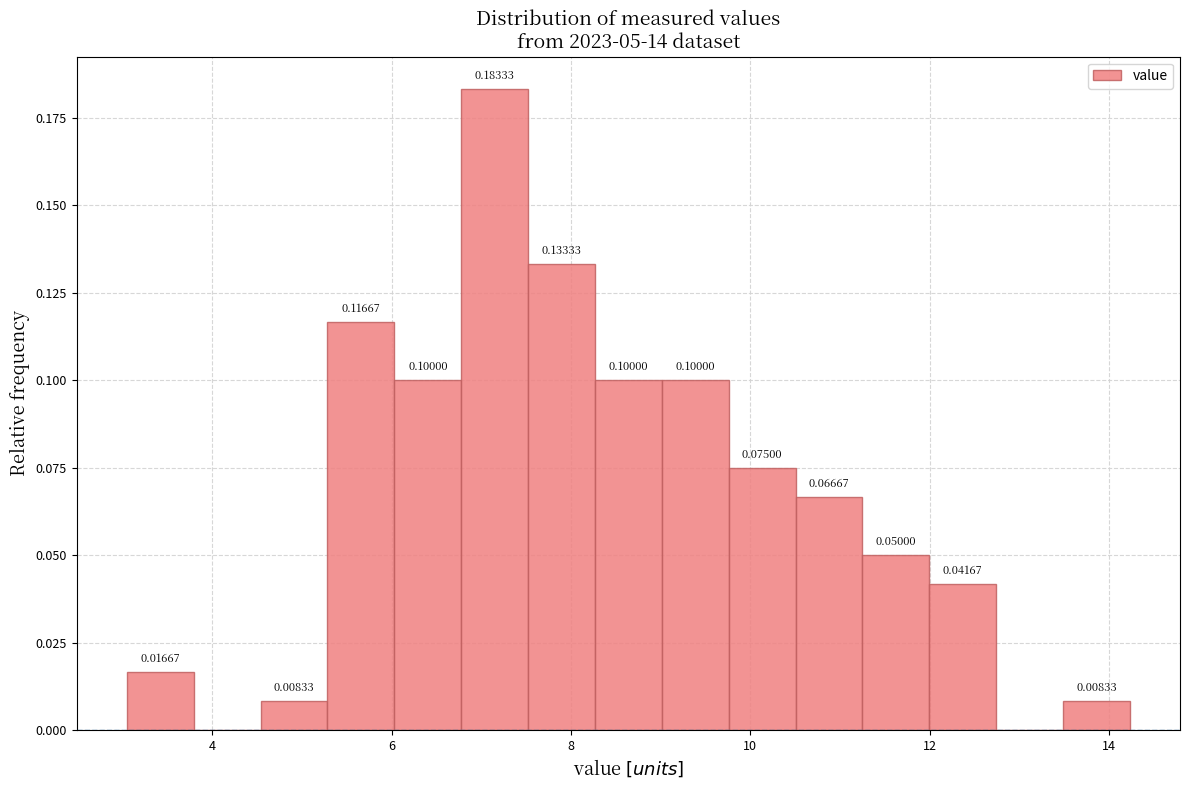

Around what value on the x-axis is the tallest bar? Give the approximate position of its centre, as read against the axis.

7.2